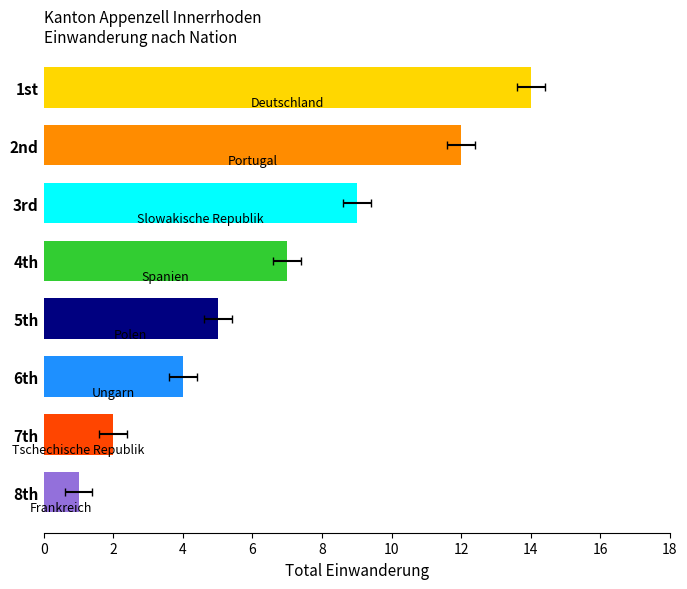

What is the maximum value shown in the chart?

14